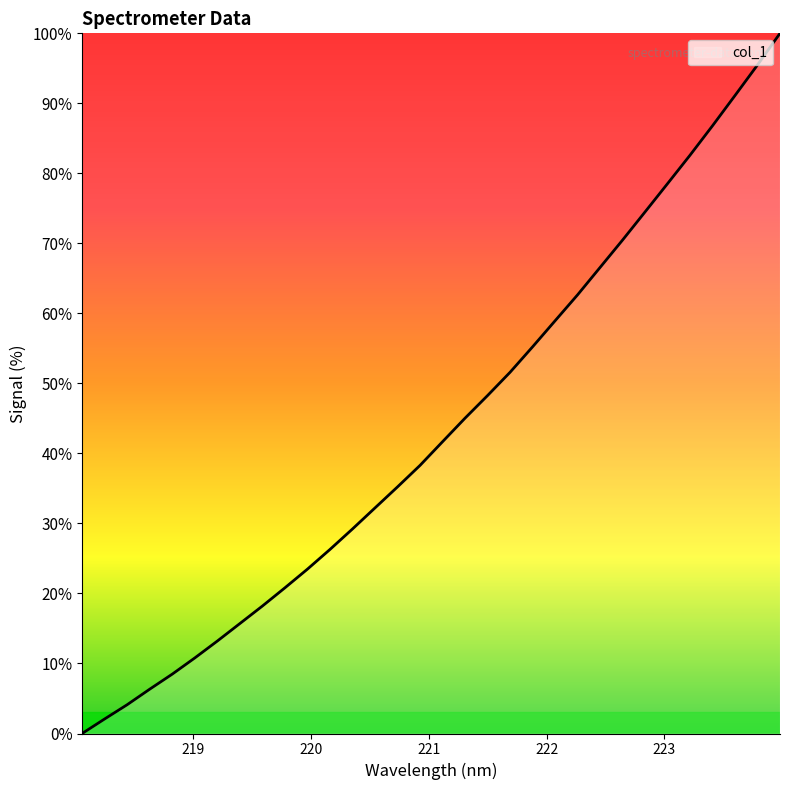

Reading right to left, transcribe all the data shown in this chart.

100.0	95.5	91.1	86.8	82.6	78.5	74.5	70.5	66.6	62.7	58.9	55.2	51.6	48.3	45.0	41.7	38.3	35.2	32.2	29.2	26.3	23.5	20.8	18.2	15.7	13.2	10.8	8.5	6.3	4.1	2.1	0.0